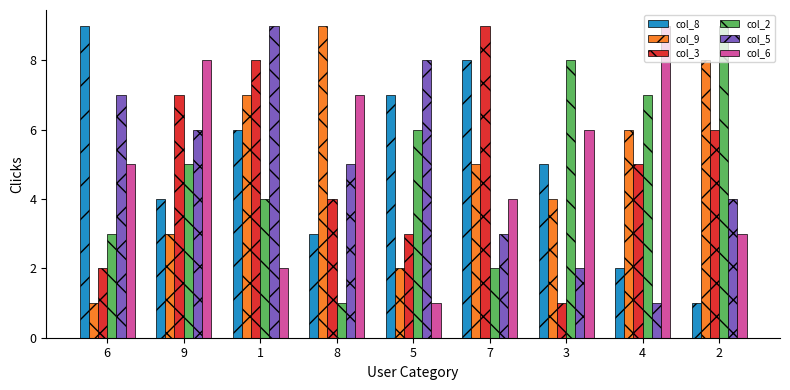

Is it true that col_2 equals 6 at 5?

True